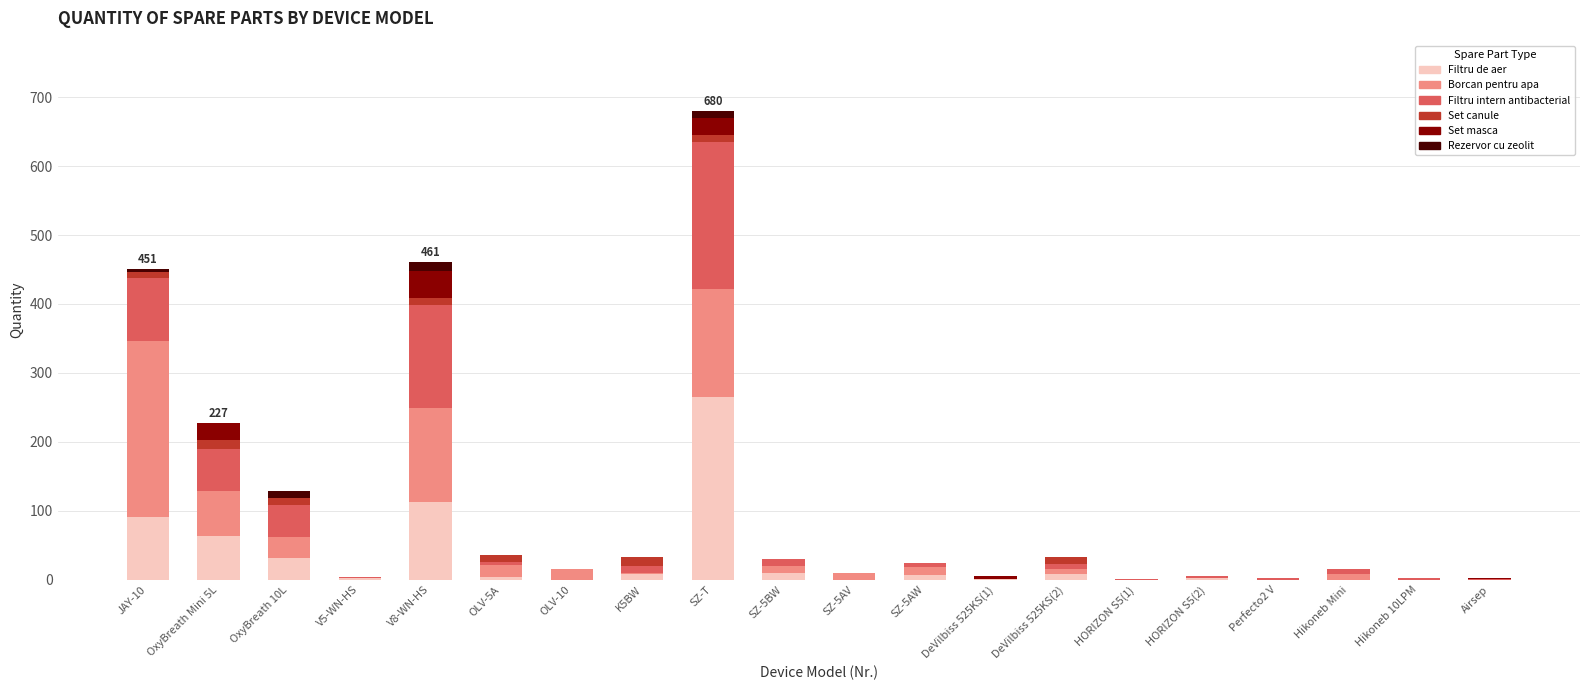

At which category is the sum across all series the highest?

SZ-T